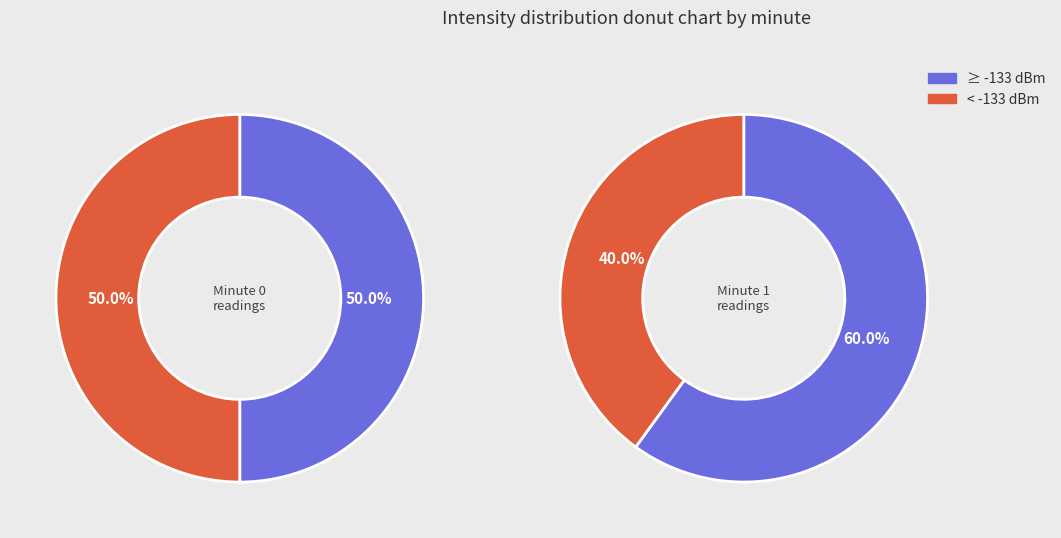

How many slices are in this pie chart?

2